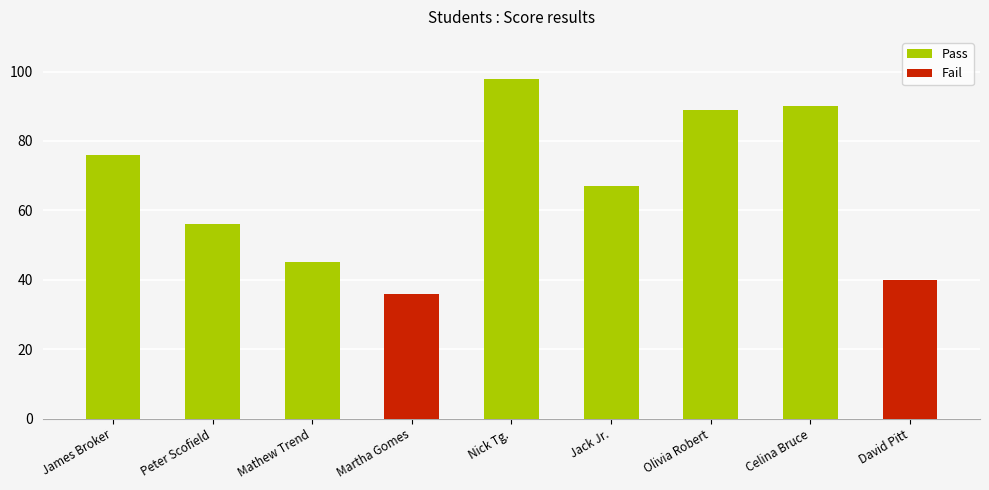

What is the maximum value shown in the chart?

98